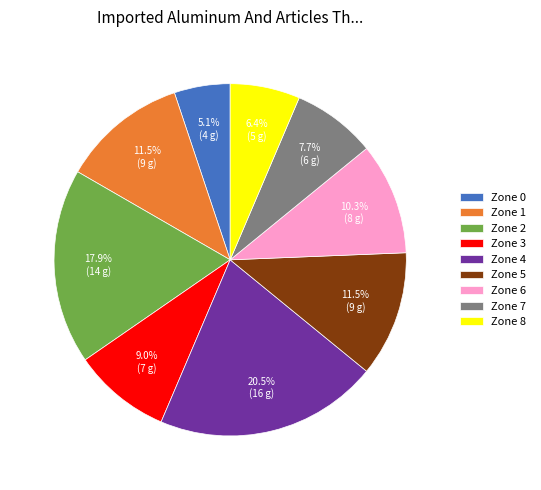

What percentage is the Zone 6 slice, to the nearest percent?

10%